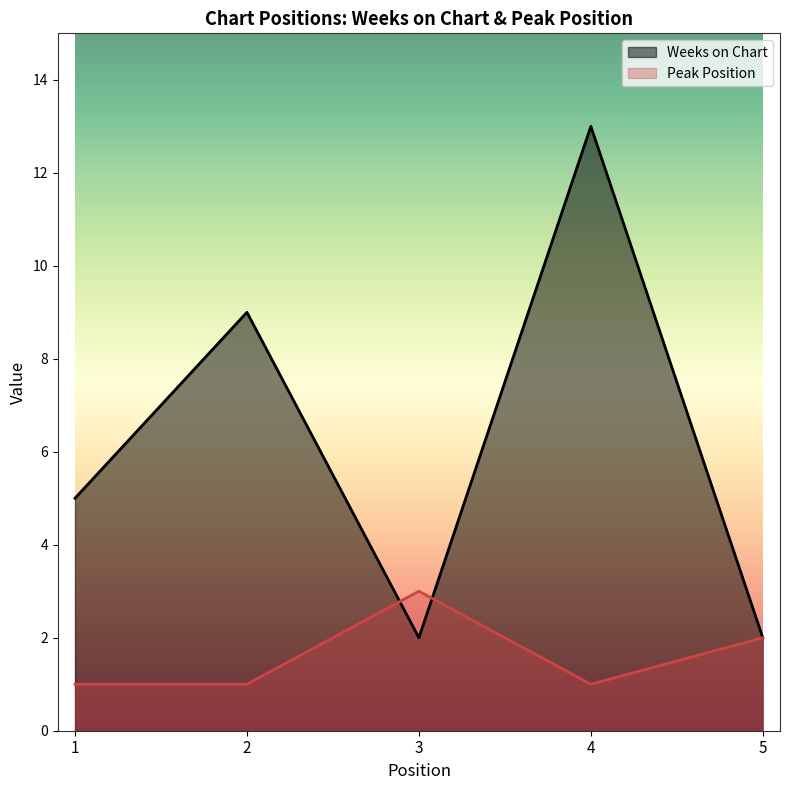

Rank the series at 4 from lowest to highest value.

Peak Position, Weeks on Chart